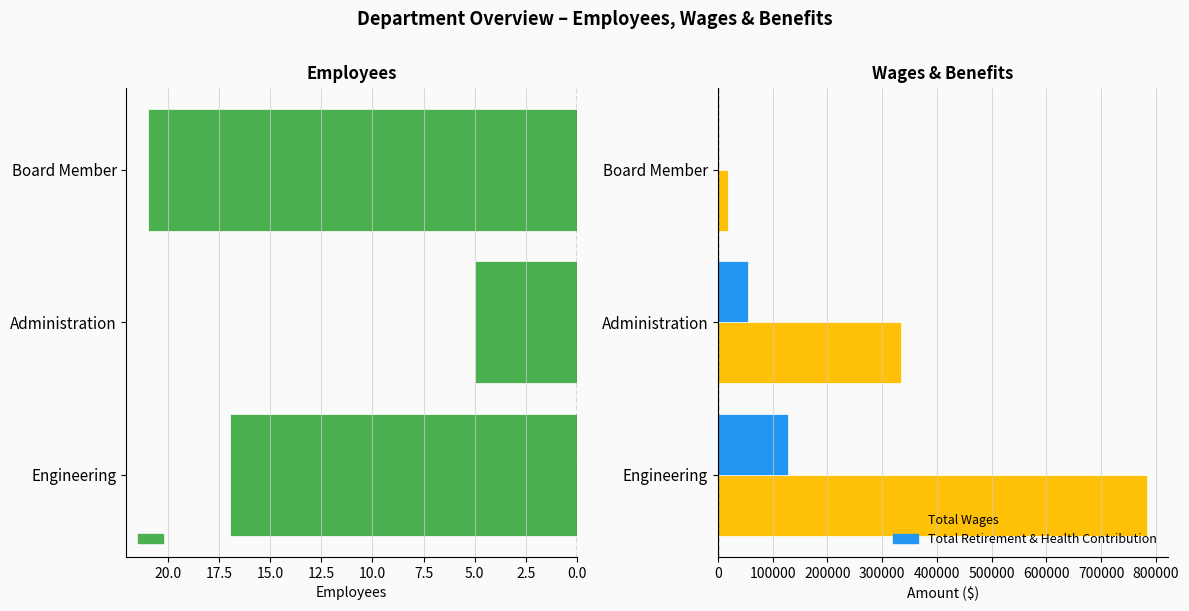

Which category has the highest value in the Total Retirement & Health Contribution series?

Engineering